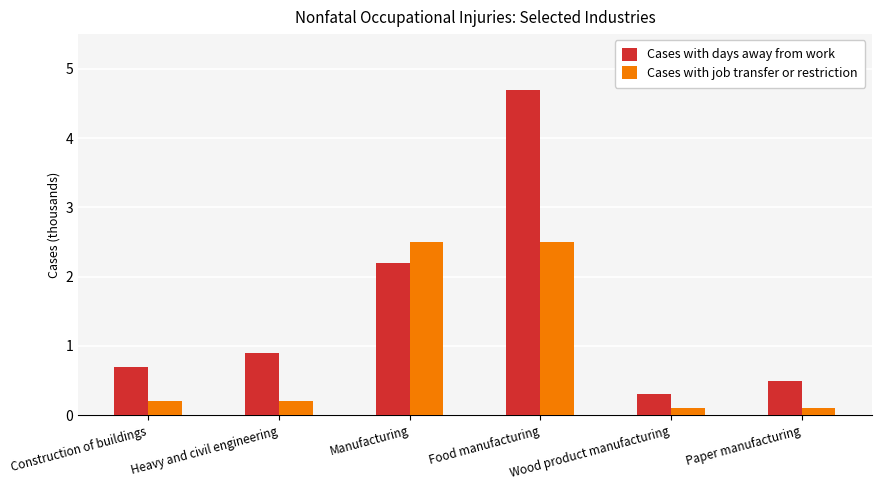

What is the difference between the second highest and second lowest values in the Cases with job transfer or restriction series?

2.4